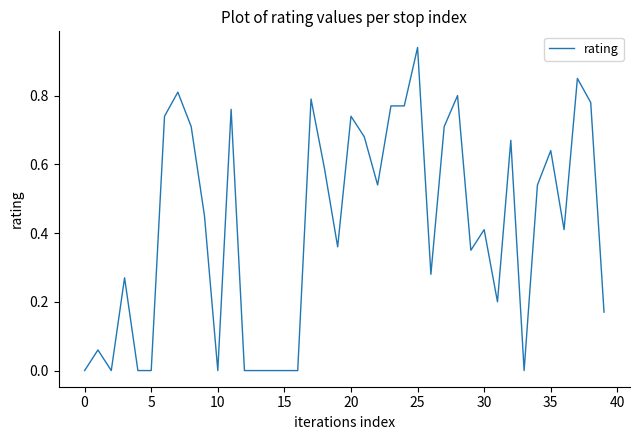

What is the value of the 8th point from the left?

0.8